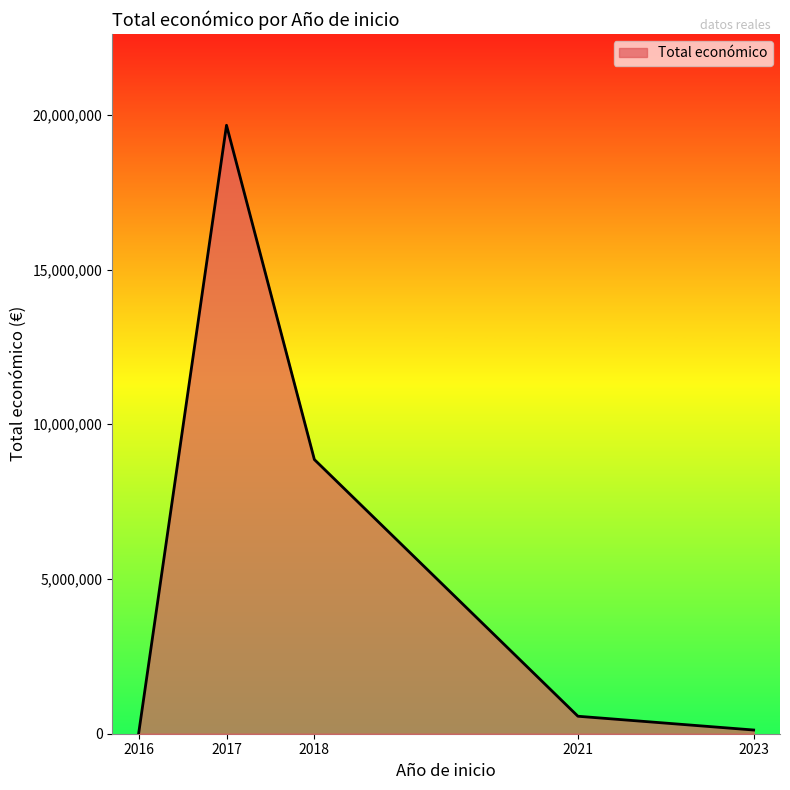

What is the greatest value displayed?

19662973